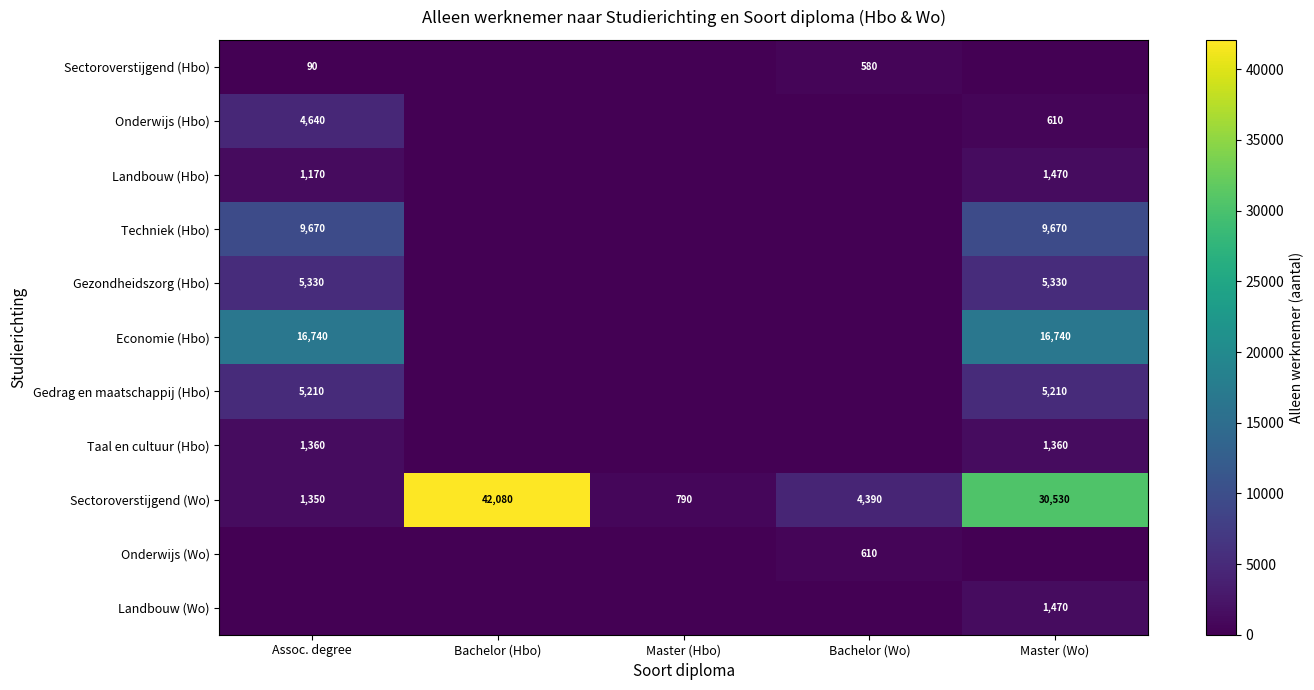

Is it true that Sectoroverstijgend (Wo) equals 42080 at Bachelor (Hbo)?

True